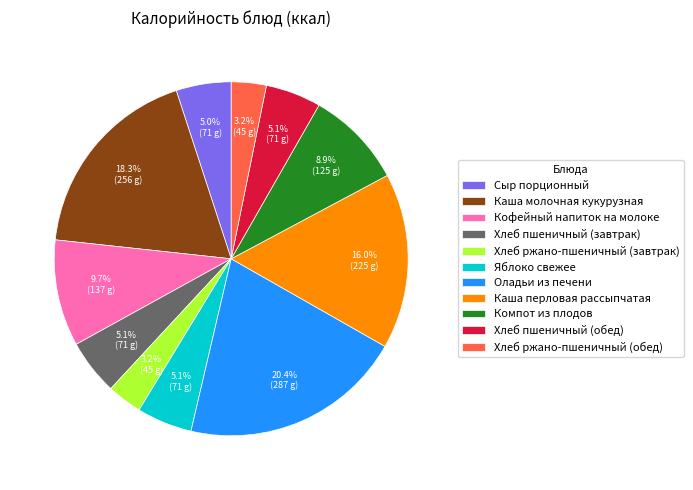

What percentage is the Хлеб ржано-пшеничный (обед) slice, to the nearest percent?

3%